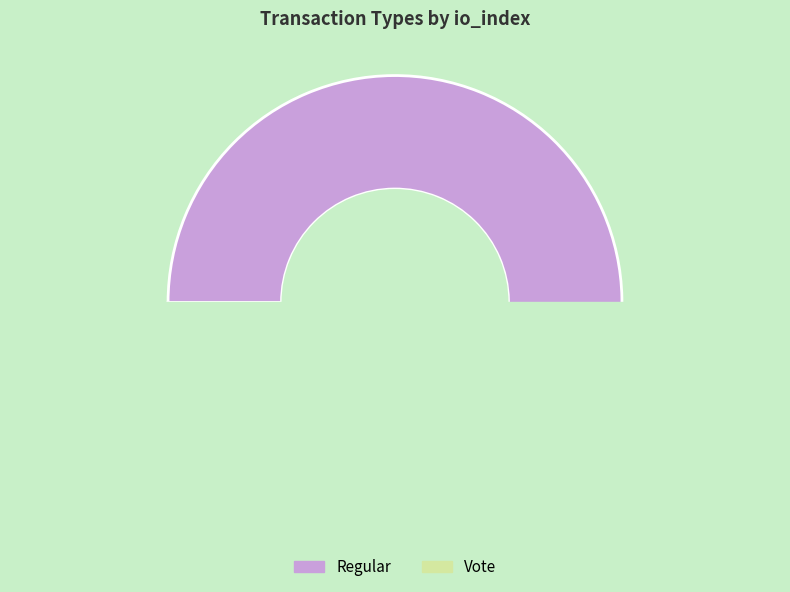

What is the change in value from Regular to Vote?

-317